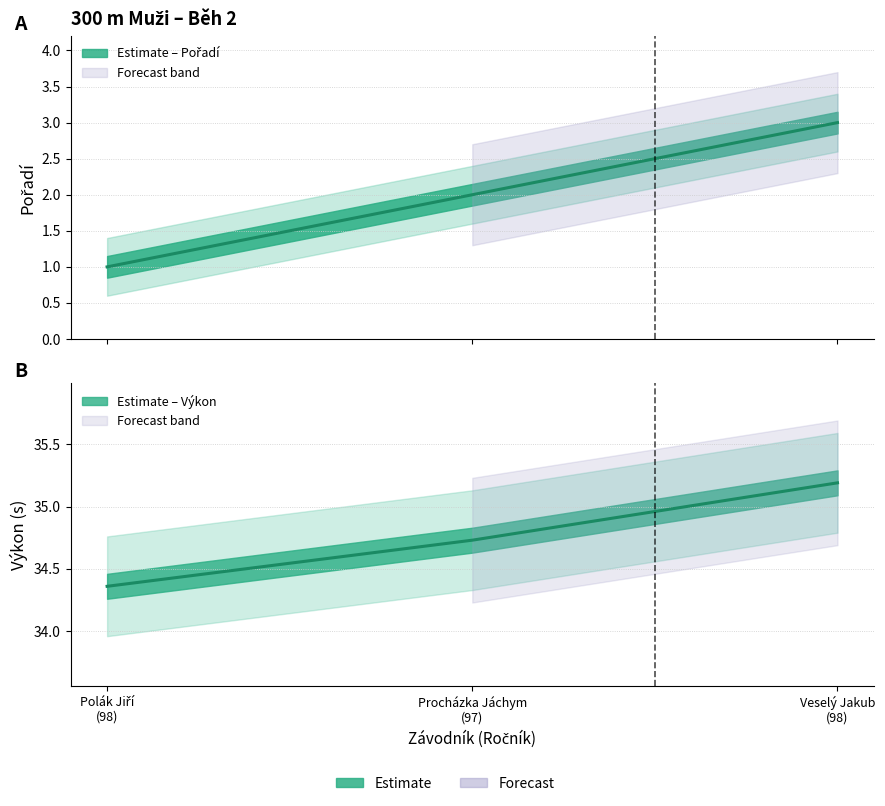

Reading left to right, transcribe all the data shown in this chart.

Pořadí: 1.0	2.0	3.0
Výkon: 34.4	34.7	35.2